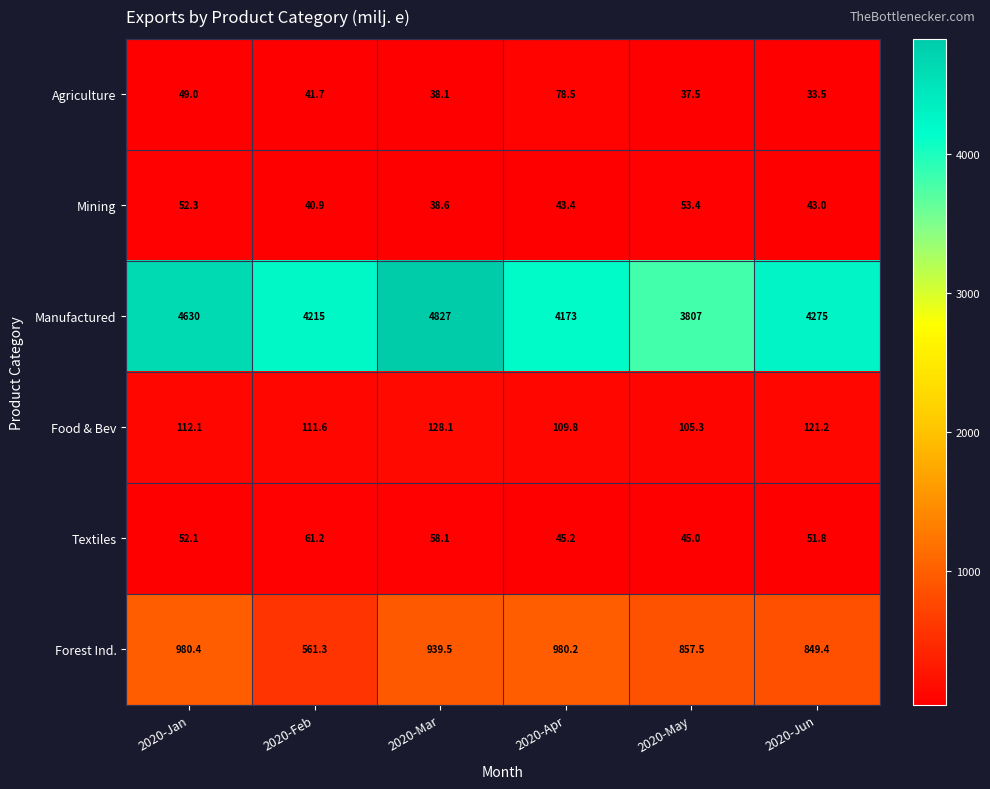

At which category does the chart reach its minimum across all series?

2020-Jun